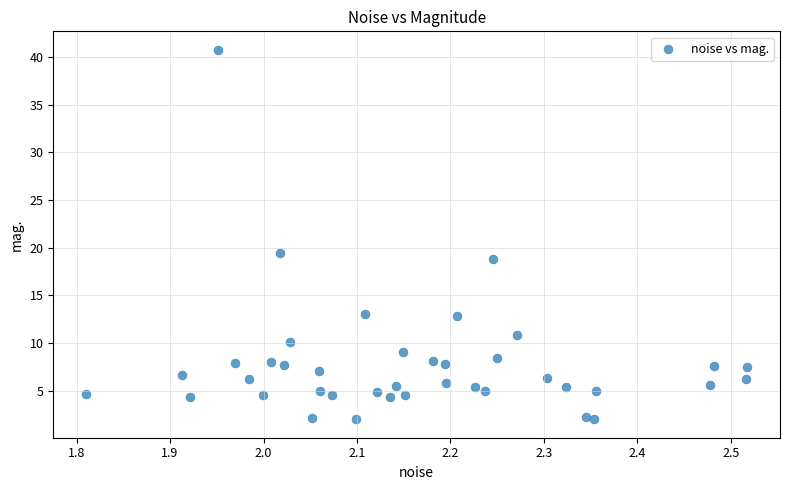

What Y value in the scatter plot is closest to 21?

19.5